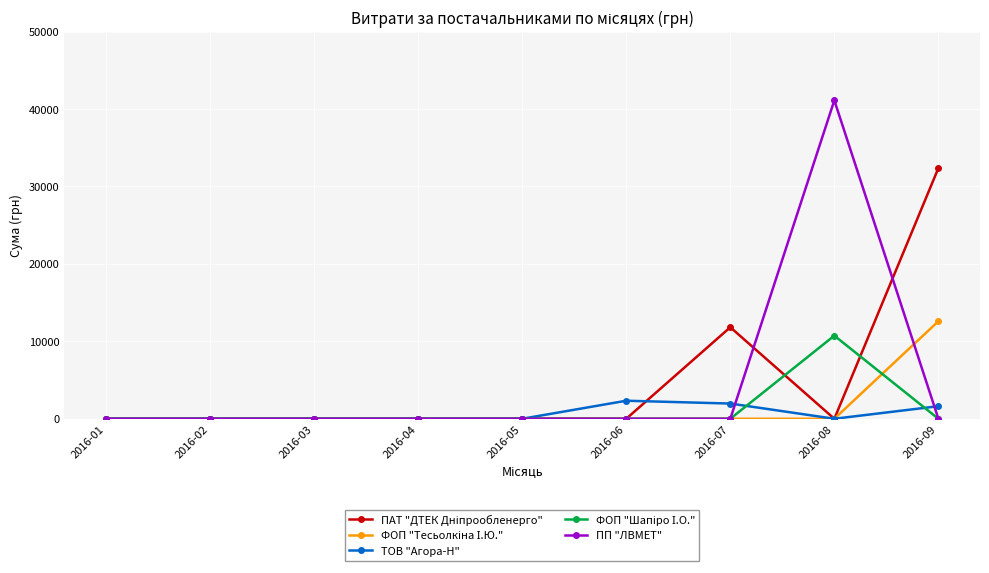

What is the spread (max minus min) of values at 2016-07?

11818.4